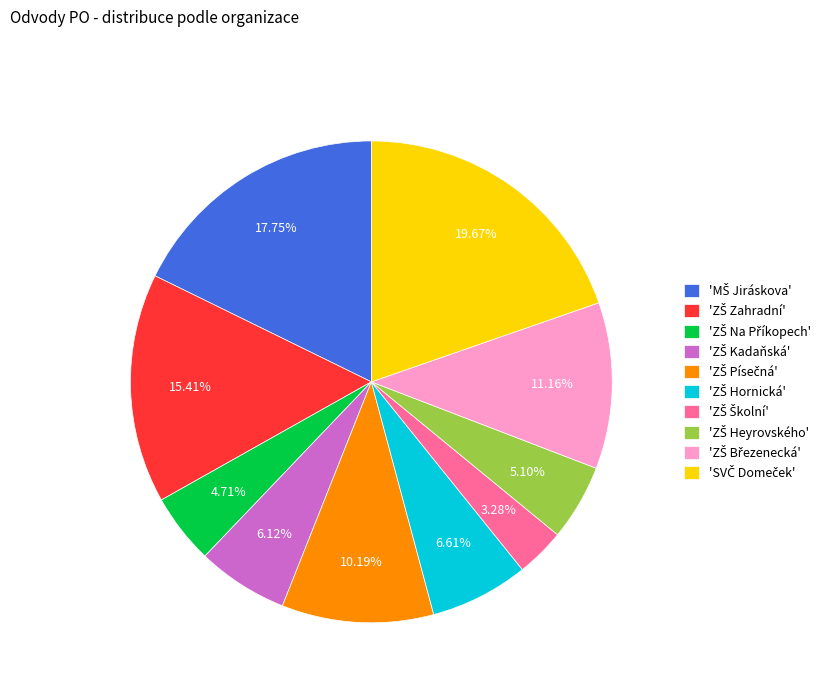

Does any single category account for the majority?

No